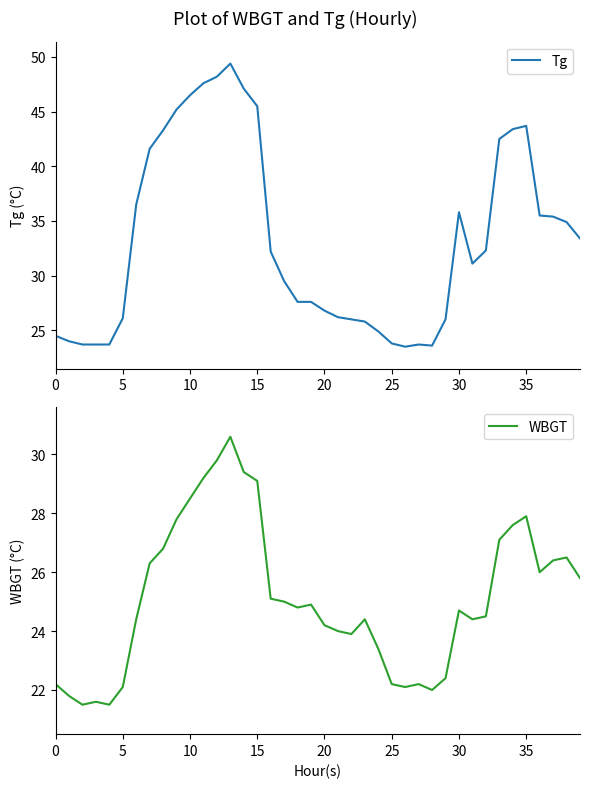

The value of Tg at 35 is 17.0. True or false?

False